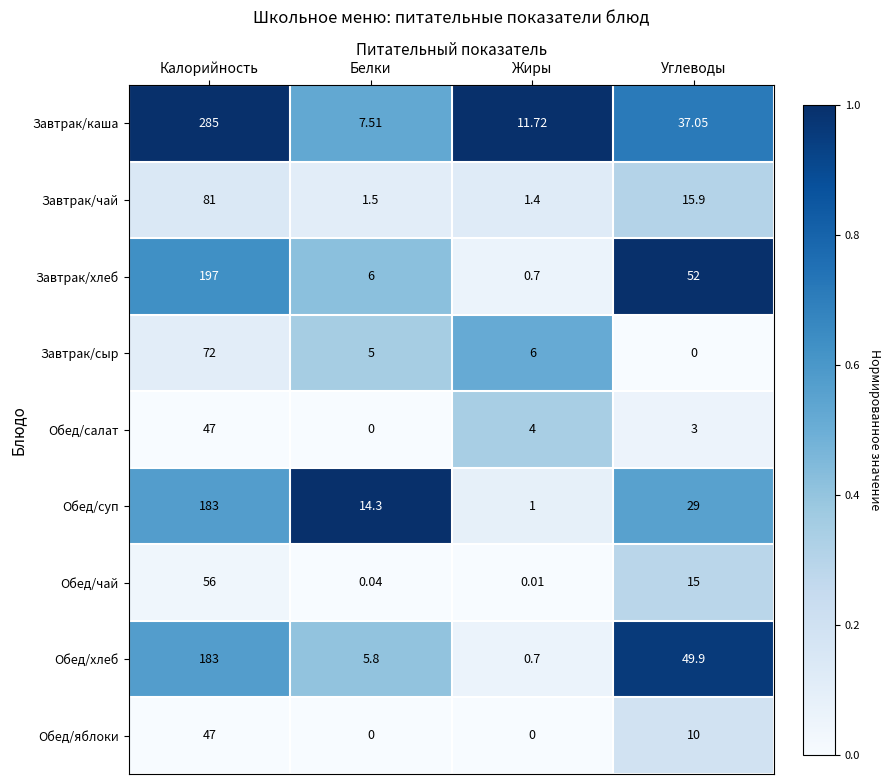

At which category is the sum across all series the highest?

Калорийность